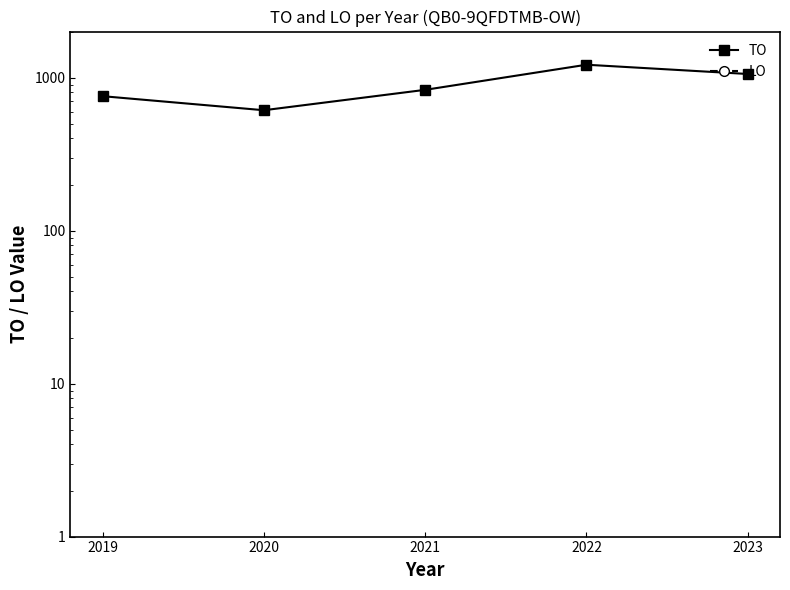

Does the chart display data point markers on the line(s)?

Yes